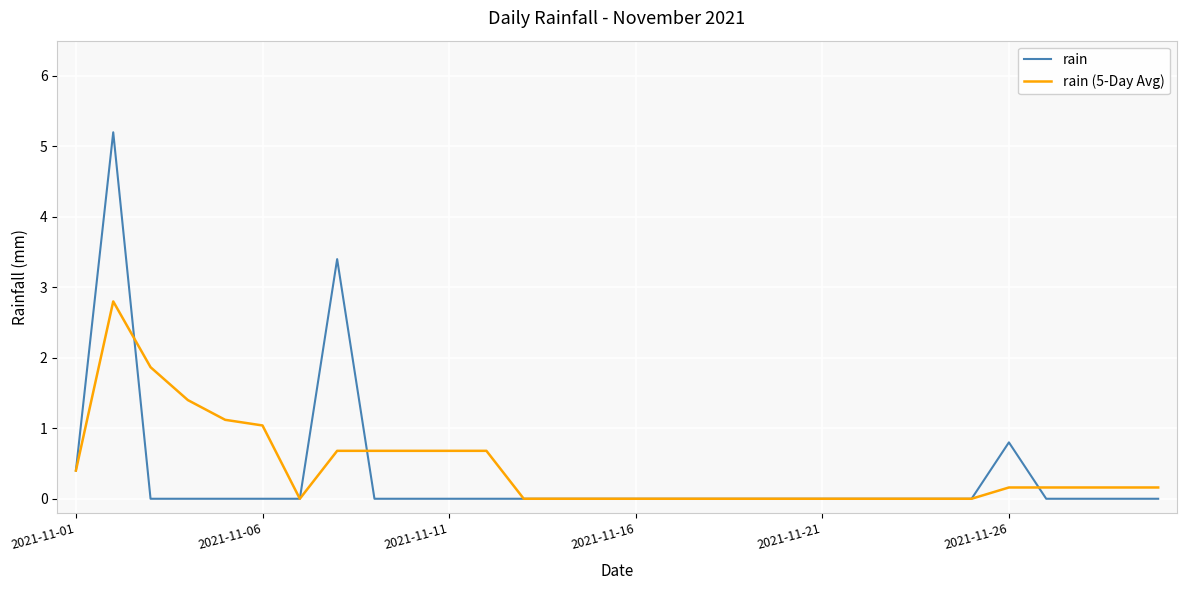

Which series has the widest spread of values?

rain